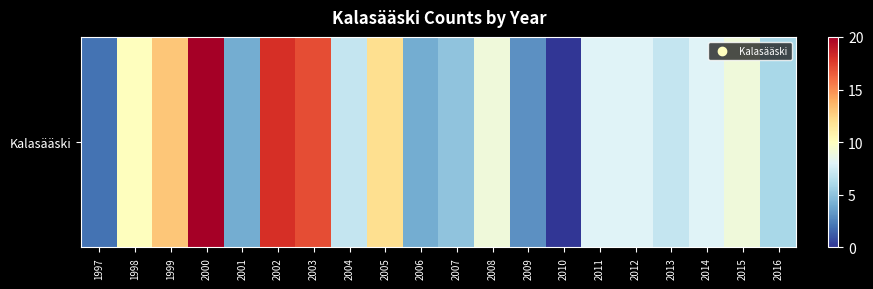

Reading left to right, what are all the values shown in this chart?

1997=2	1998=10	1999=13	2000=20	2001=4	2002=18	2003=17	2004=7	2005=12	2006=4	2007=5	2008=9	2009=3	2010=0	2011=8	2012=8	2013=7	2014=8	2015=9	2016=6